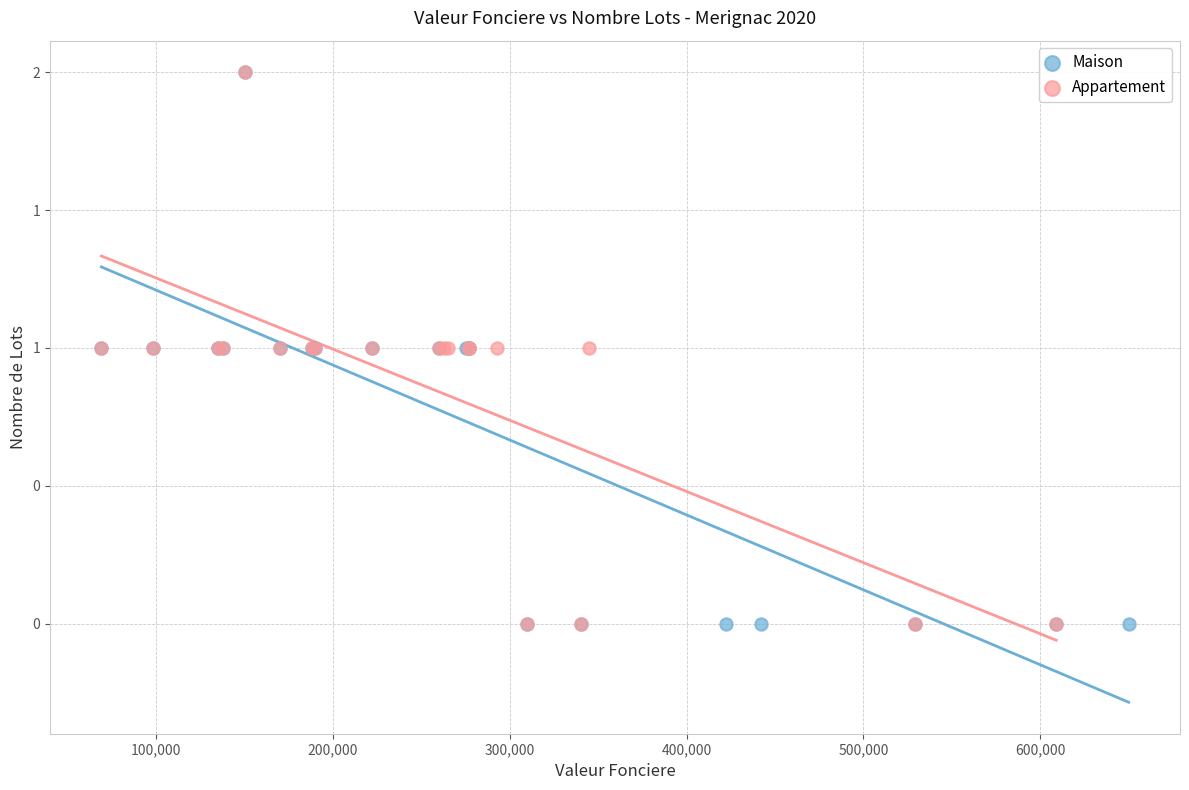

What are all the series names shown in the legend?

Maison, Appartement